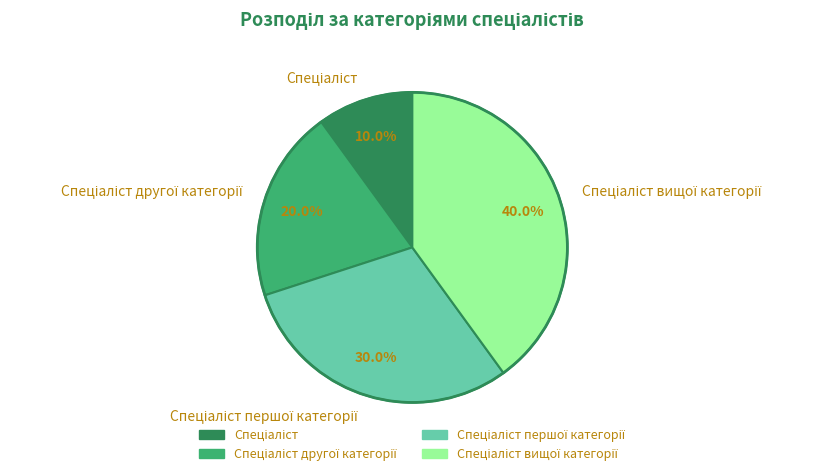

Is there any slice that represents more than half of the pie?

No